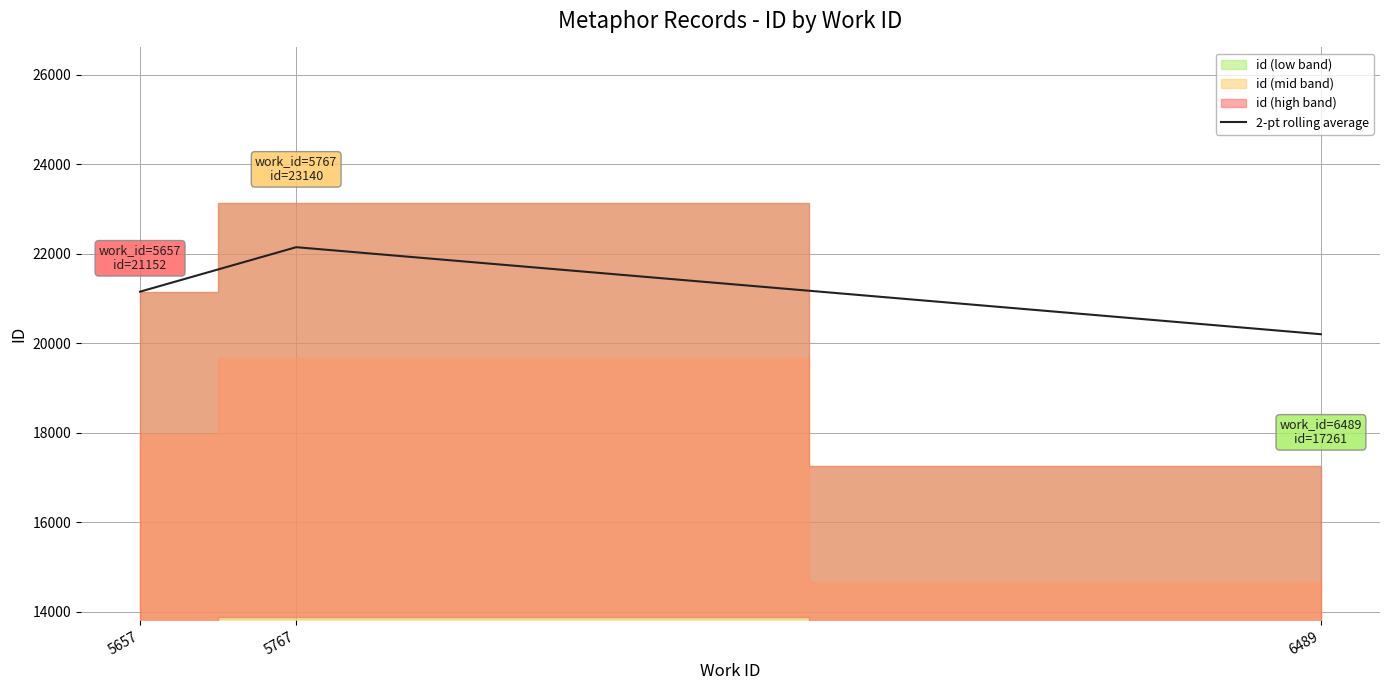

At which category does the chart reach its minimum across all series?

6489